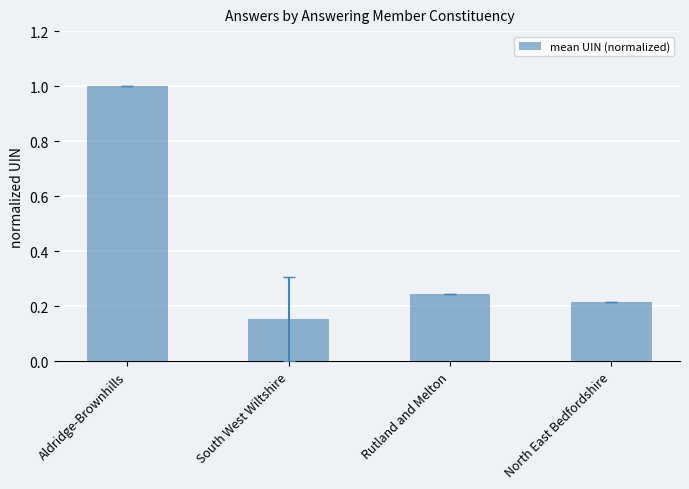

Rank the categories by value from highest to lowest.

Aldridge-Brownhills, Rutland and Melton, North East Bedfordshire, South West Wiltshire